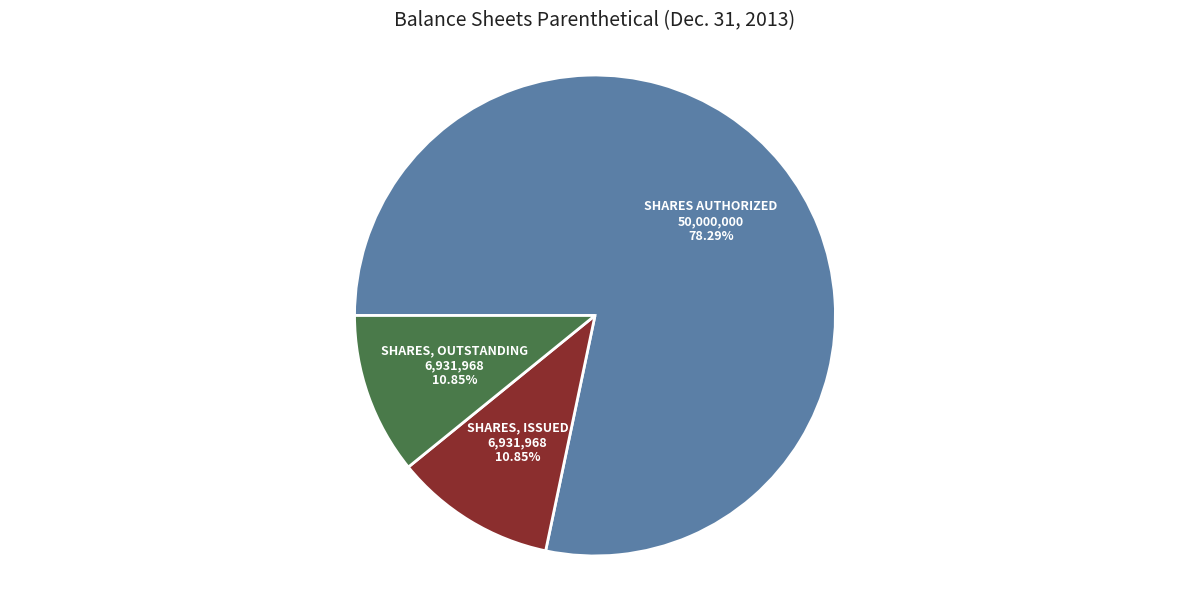

To the nearest percent, what is the difference between the largest and smallest slice percentages?

67%